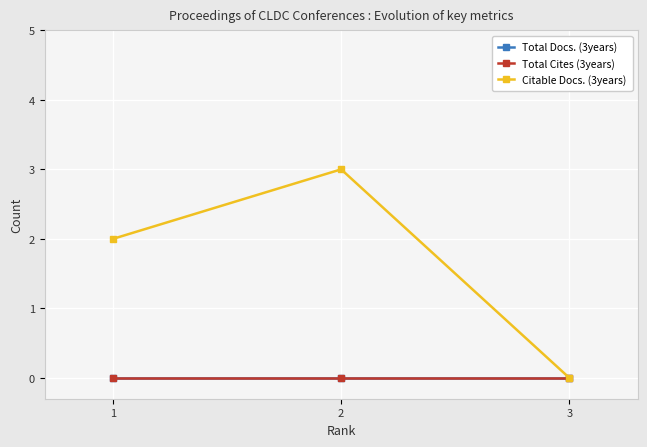

What are all the series names shown in the legend?

Total Docs. (3years), Total Cites (3years), Citable Docs. (3years)